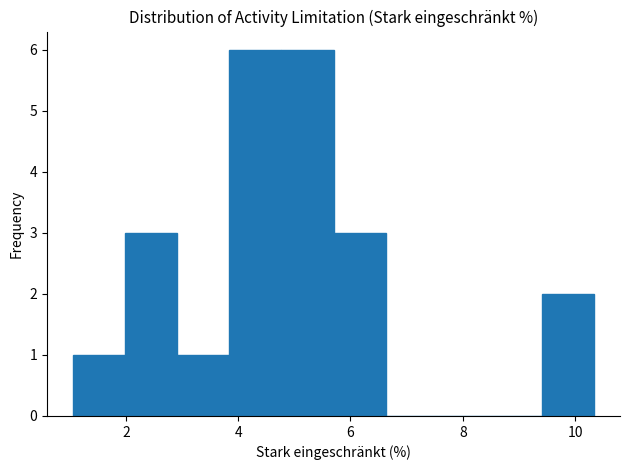

How tall is the bar that spans 3.0 to 3.8 on the x-axis? Neither the bar edges nor the heights are printed on the chart, so give them approximately, as read against the axes.

1